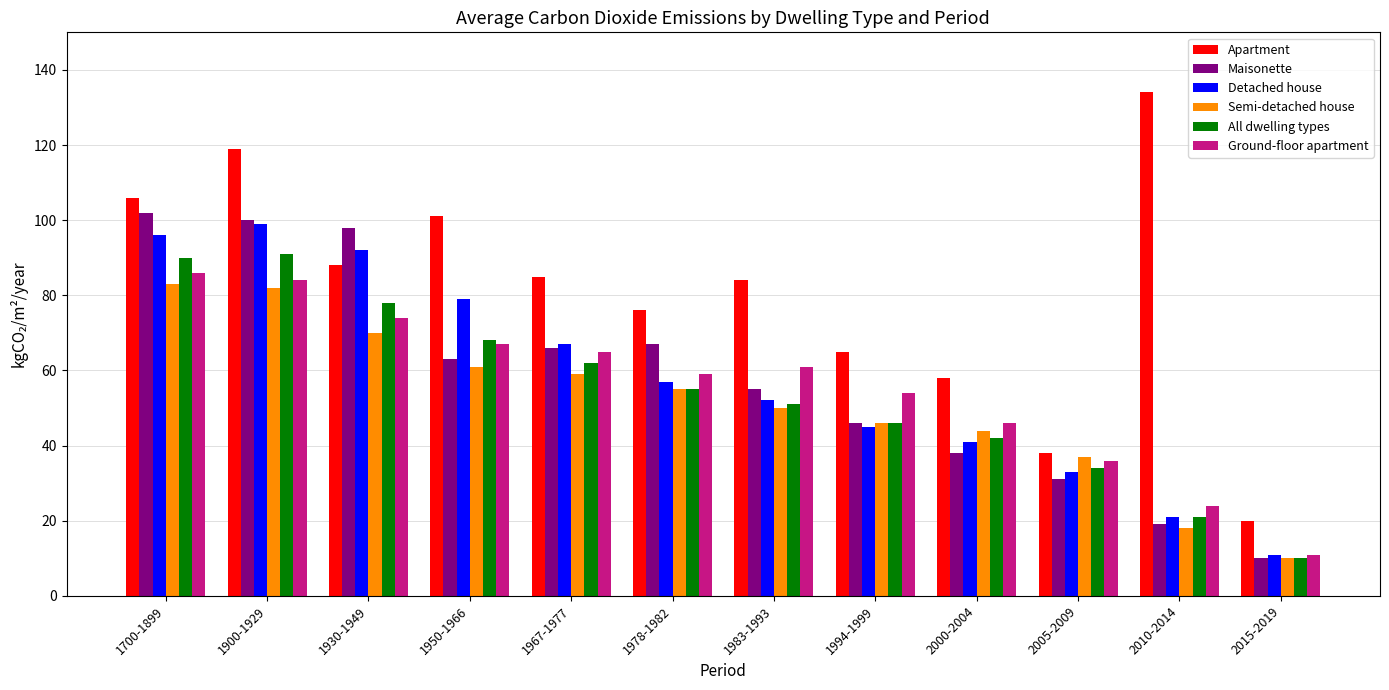

Reading left to right, what are all the values shown in this chart?

Apartment: 106	119	88	101	85	76	84	65	58	38	134	20
Maisonette: 102	100	98	63	66	67	55	46	38	31	19	10
Detached house: 96	99	92	79	67	57	52	45	41	33	21	11
Semi-detached house: 83	82	70	61	59	55	50	46	44	37	18	10
All dwelling types: 90	91	78	68	62	55	51	46	42	34	21	10
Ground-floor apartment: 86	84	74	67	65	59	61	54	46	36	24	11